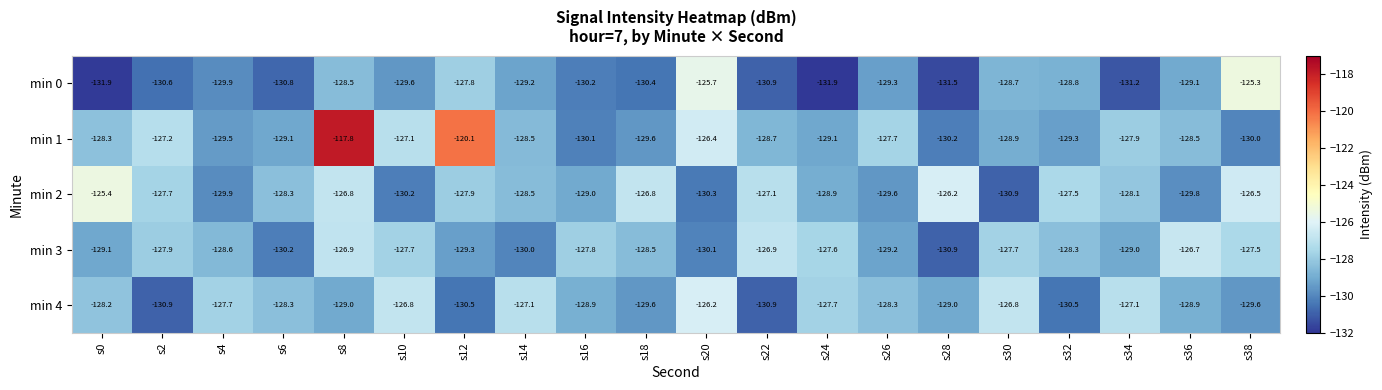

At which label does min 3 reach its peak?

s36